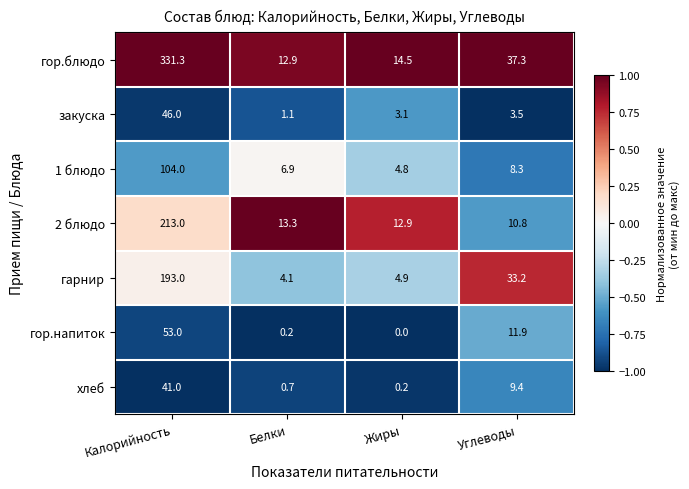

Rank the series by their maximum value, from highest to lowest.

гор.блюдо, 2 блюдо, гарнир, 1 блюдо, гор.напиток, закуска, хлеб